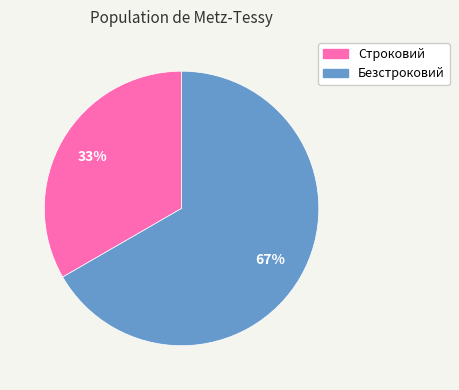

The Безстроковий slice represents 60% of the pie. True or false?

False